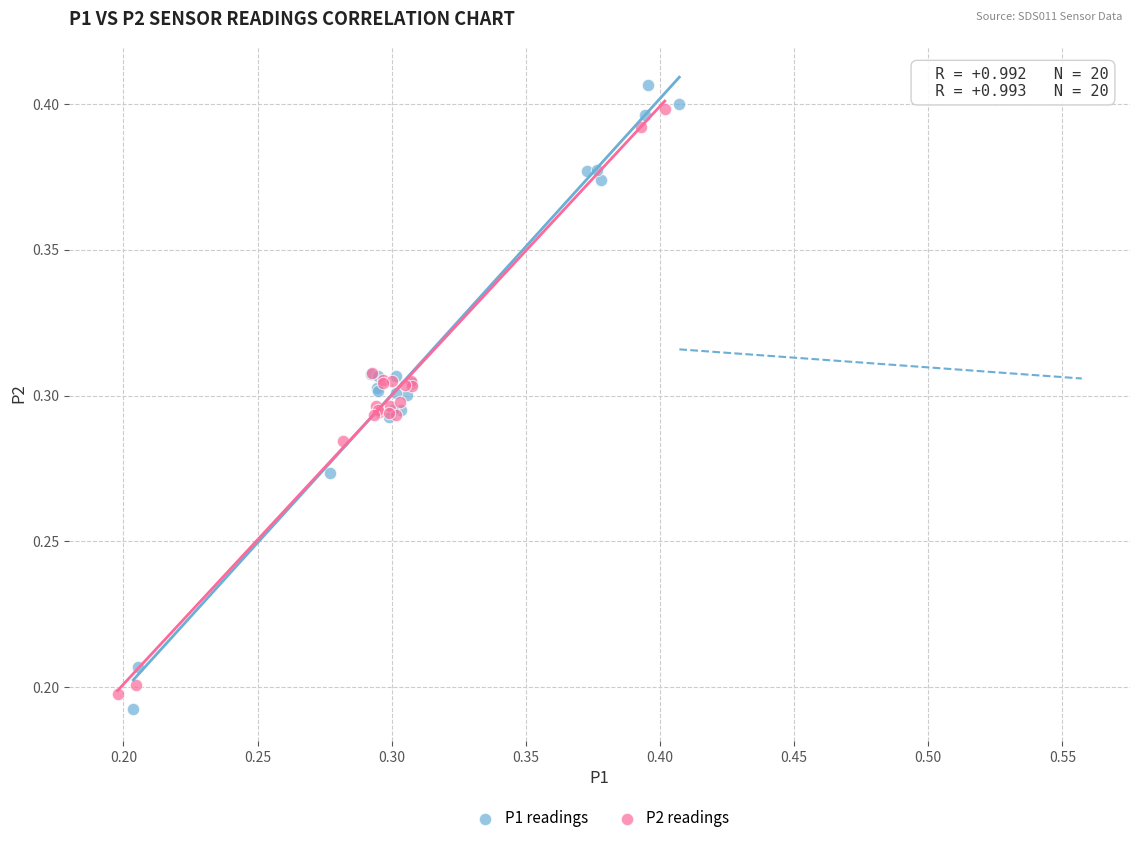

What are all the series names shown in the legend?

P1 readings, P2 readings